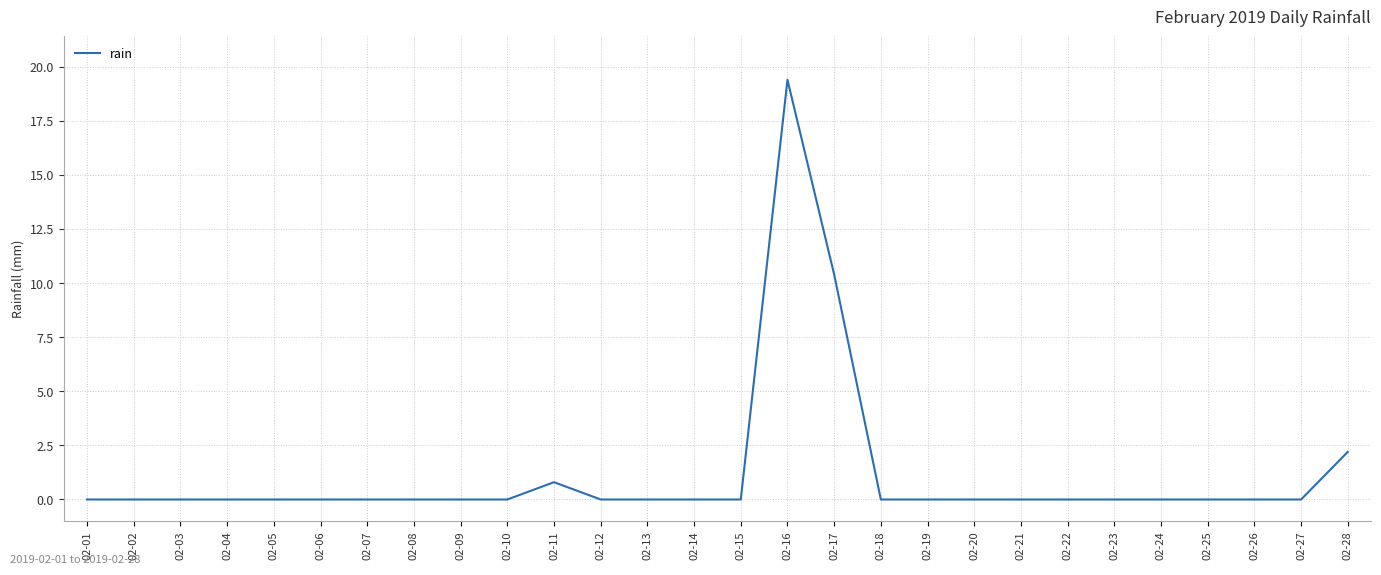

What is the change in value from 02-17 to 02-24?

-10.4